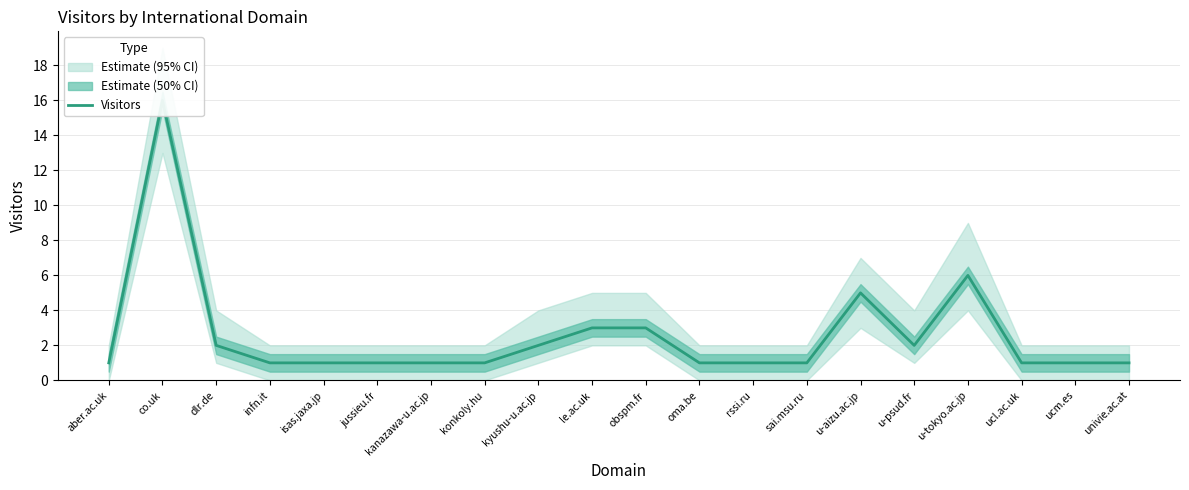

What is the smallest value displayed?

1